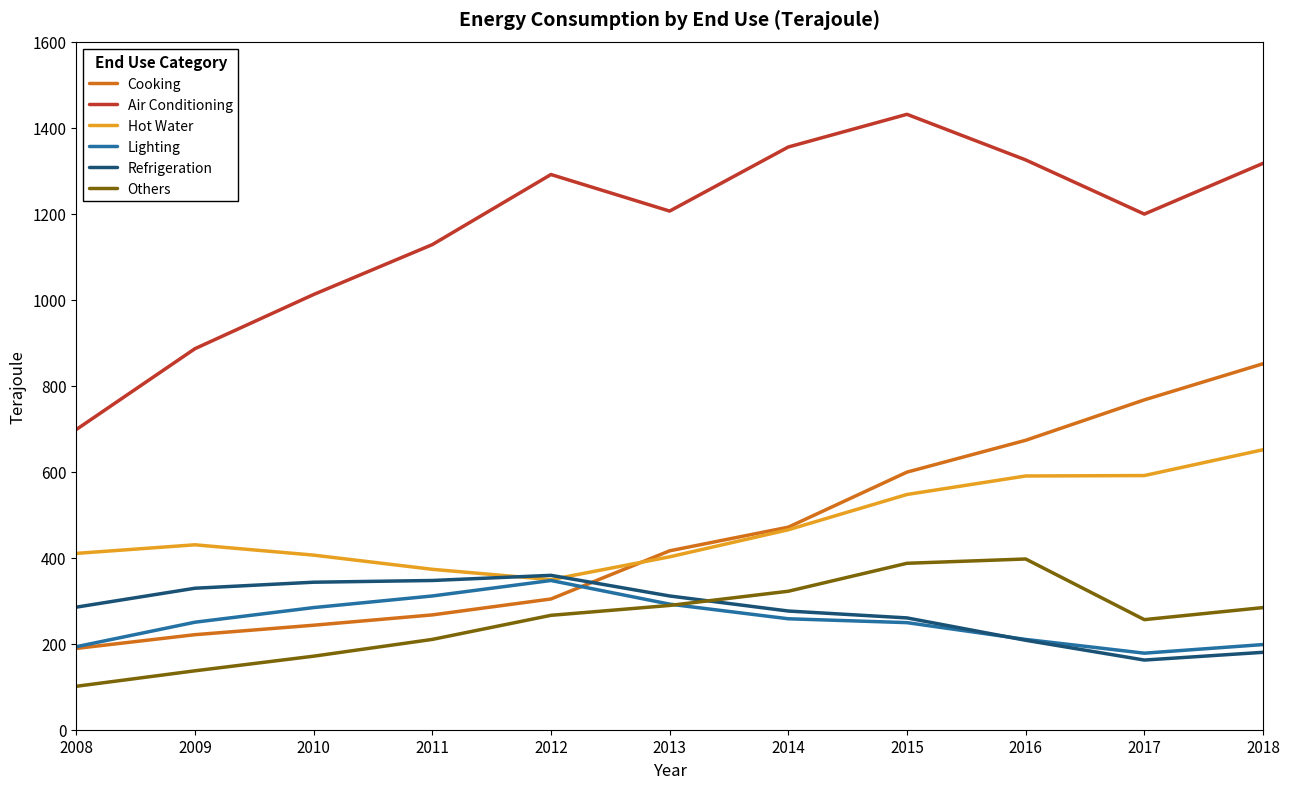

What are all the series names shown in the legend?

Cooking, Air Conditioning, Hot Water, Lighting, Refrigeration, Others